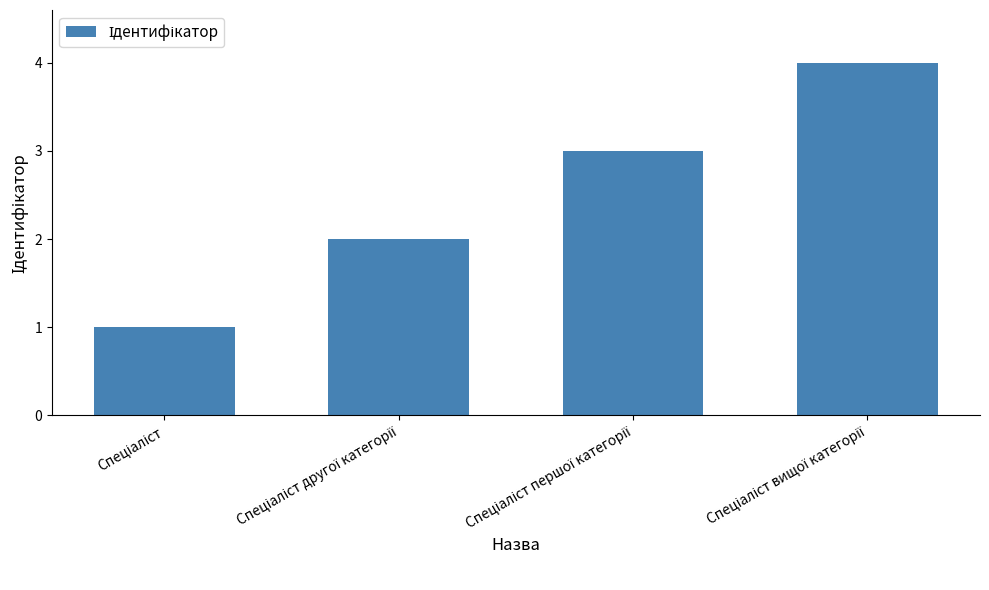

What is the value of the 2nd bar from the left?

2